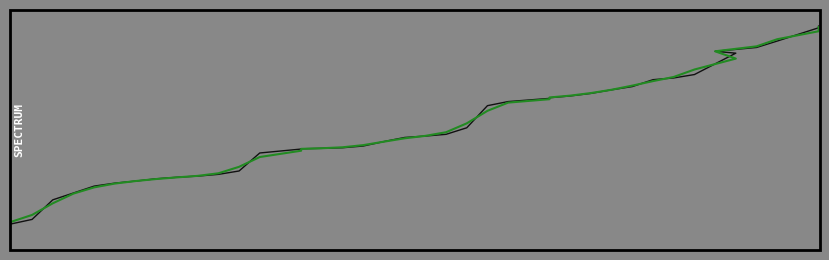

True or false: Time (smooth) and Time (raw) cross at least once.

True